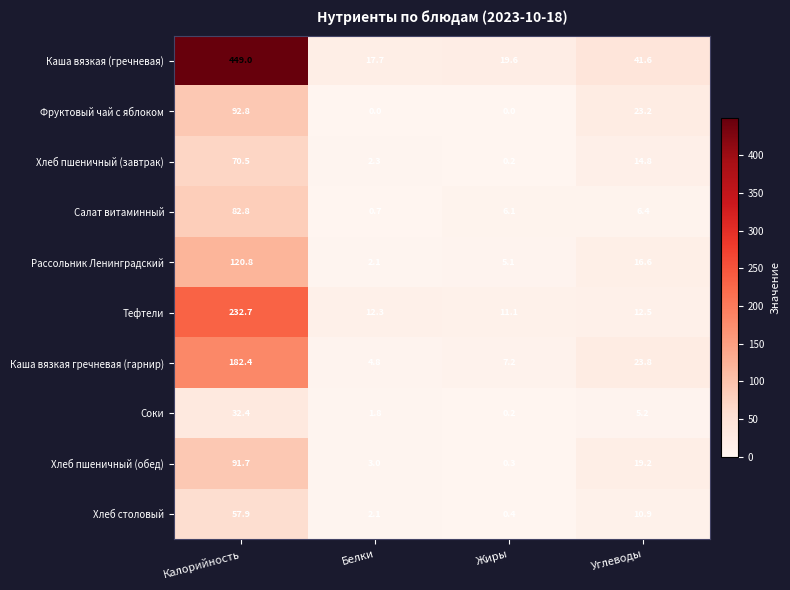

What is the difference between the second highest and minimum values in the Салат витаминный series?

5.7